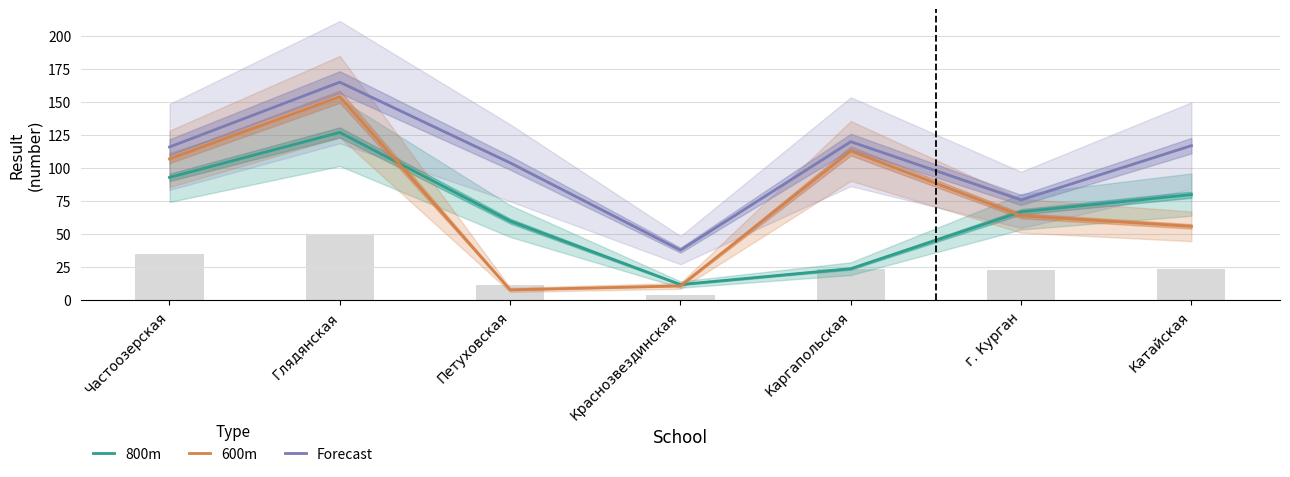

List the labels in order of Forecast value, largest first.

Глядянская, Каргапольская, Катайская, Частоозерская, Петуховская, г. Курган, Краснозвездинская